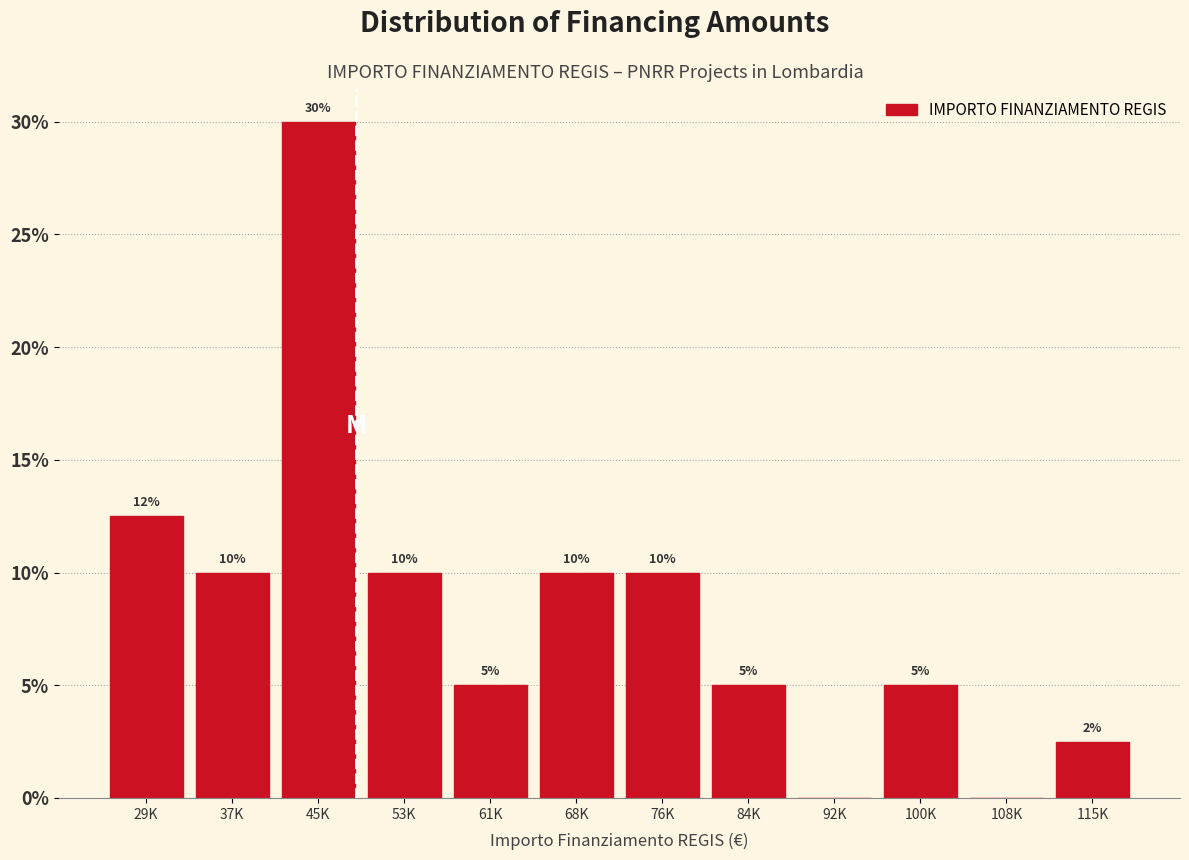

Where is the data nearest to the value 15?

29K